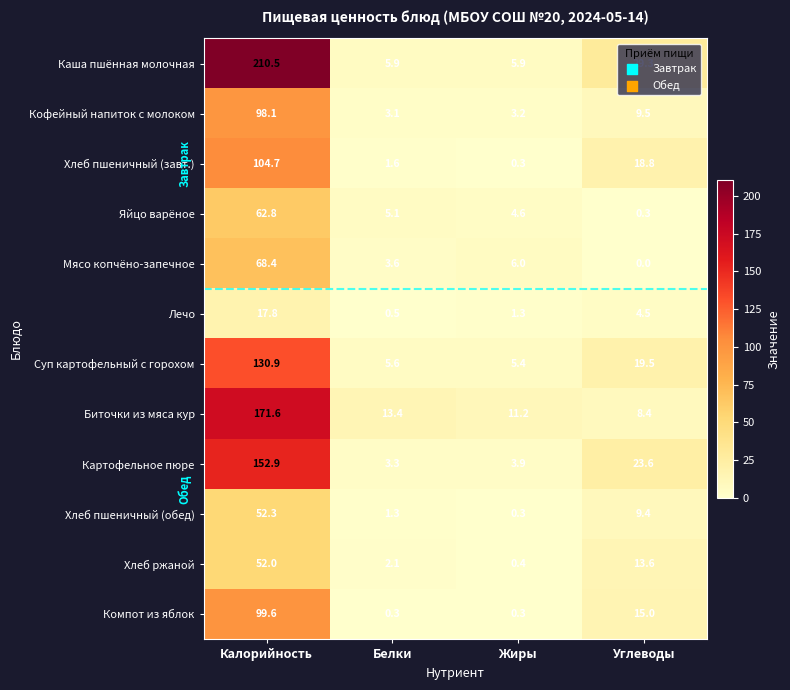

At which category is the sum across all series the highest?

Калорийность